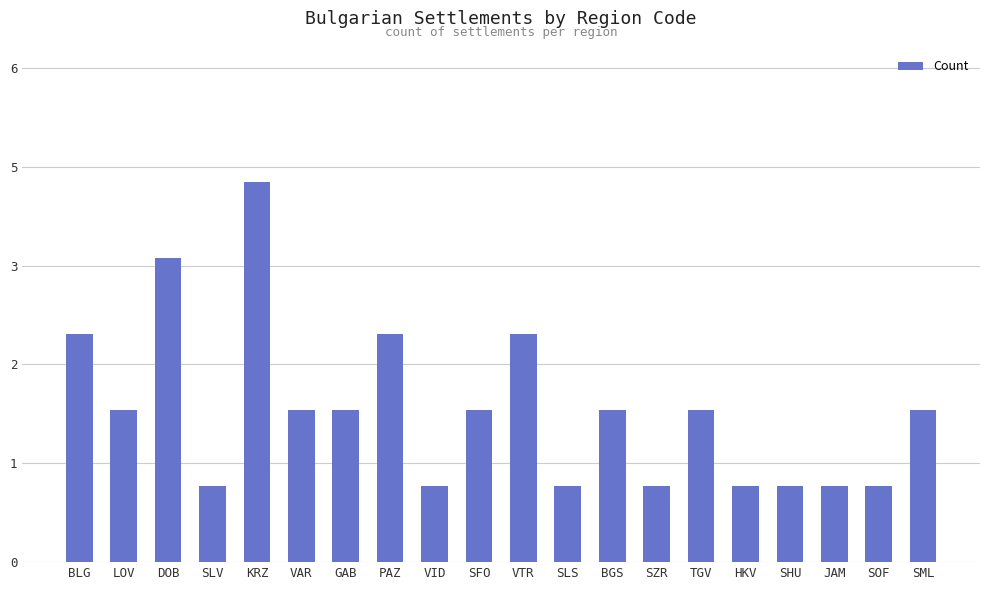

What is the sum of the values at TGV and SFO?

4